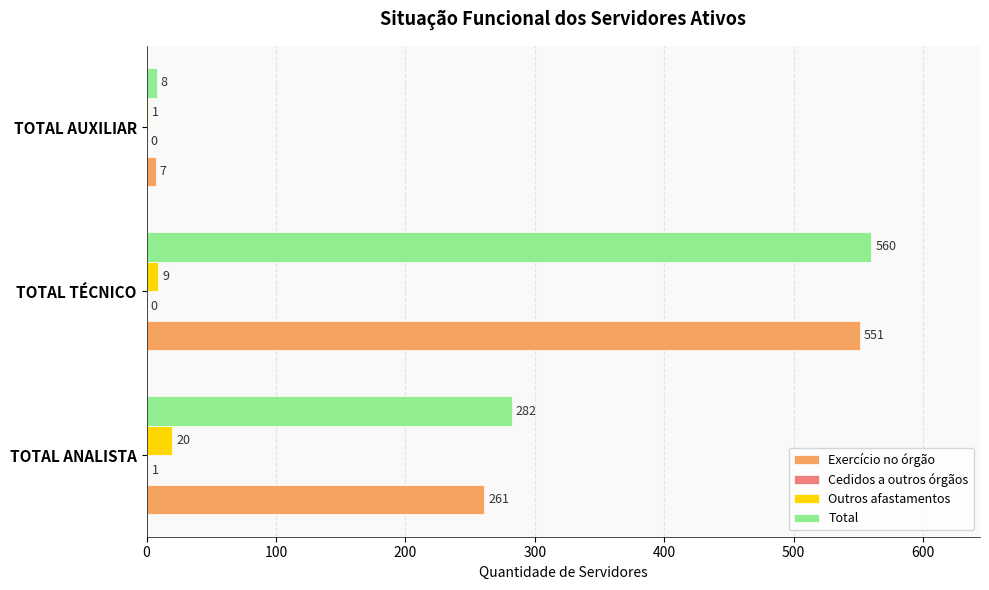

What is the greatest value displayed?

560